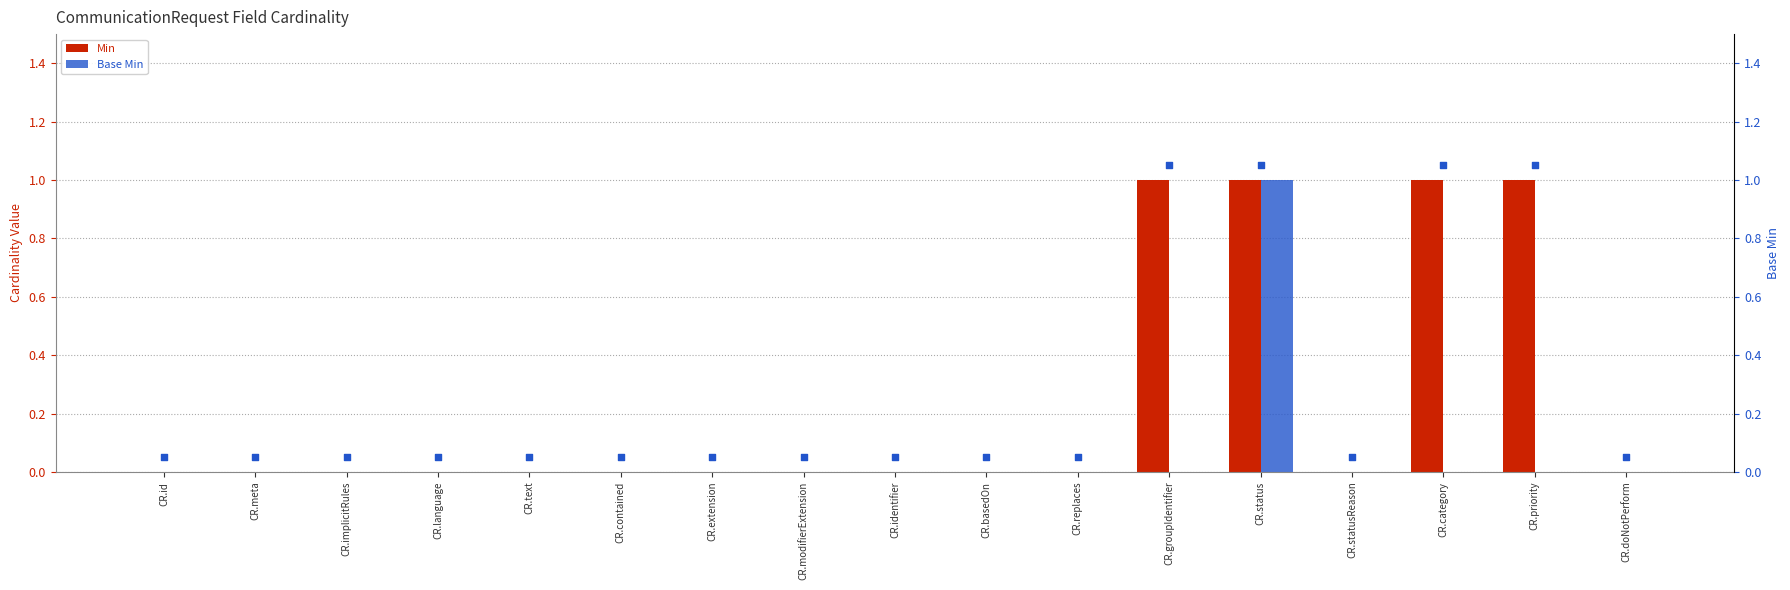

Which series has the largest total across all categories?

Min